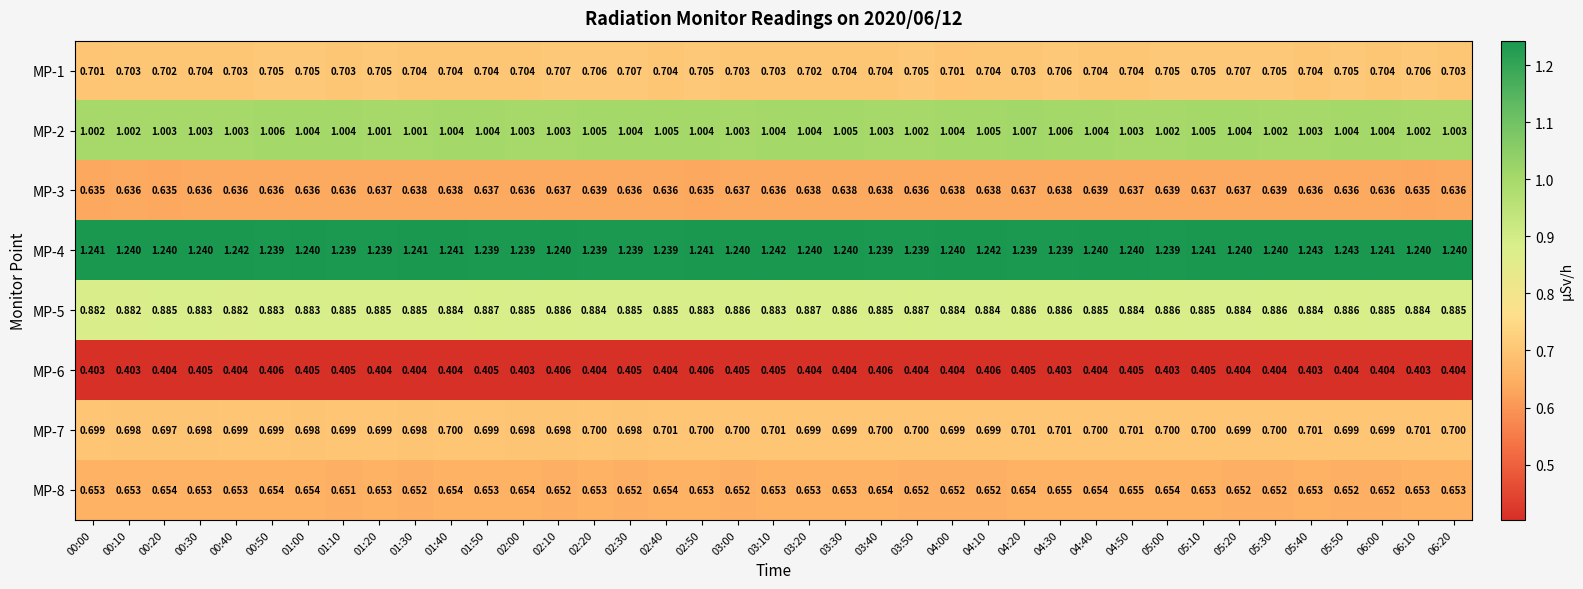

Is the value of MP-3 at 04:00 greater than the value of MP-4 at 04:10?

No